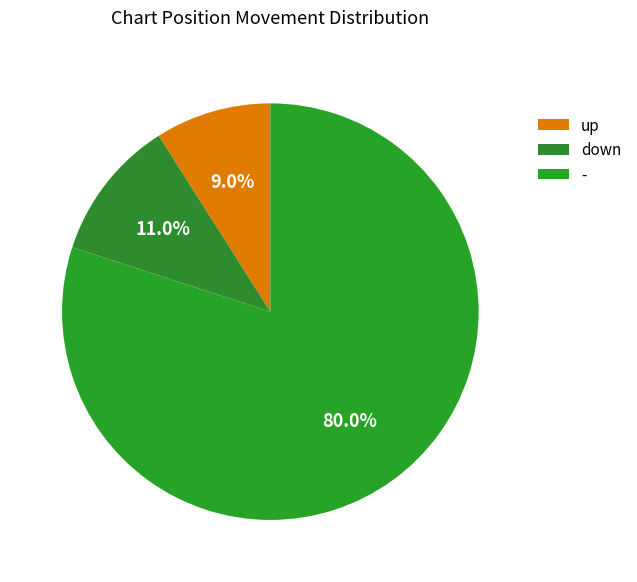

What percentage is the - slice, to the nearest percent?

80%